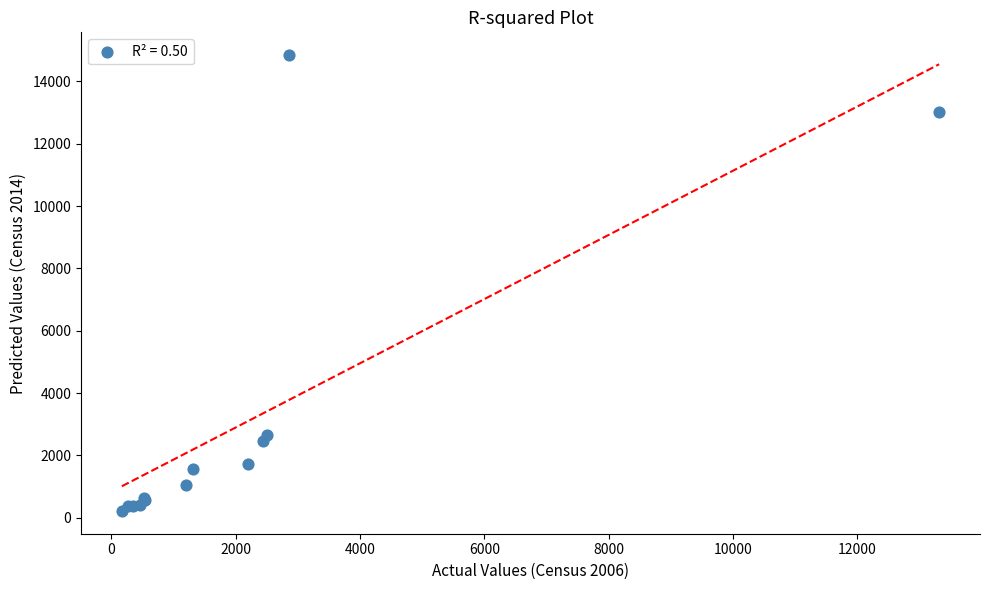

What Y value in the scatter plot is closest to 7532?

2651